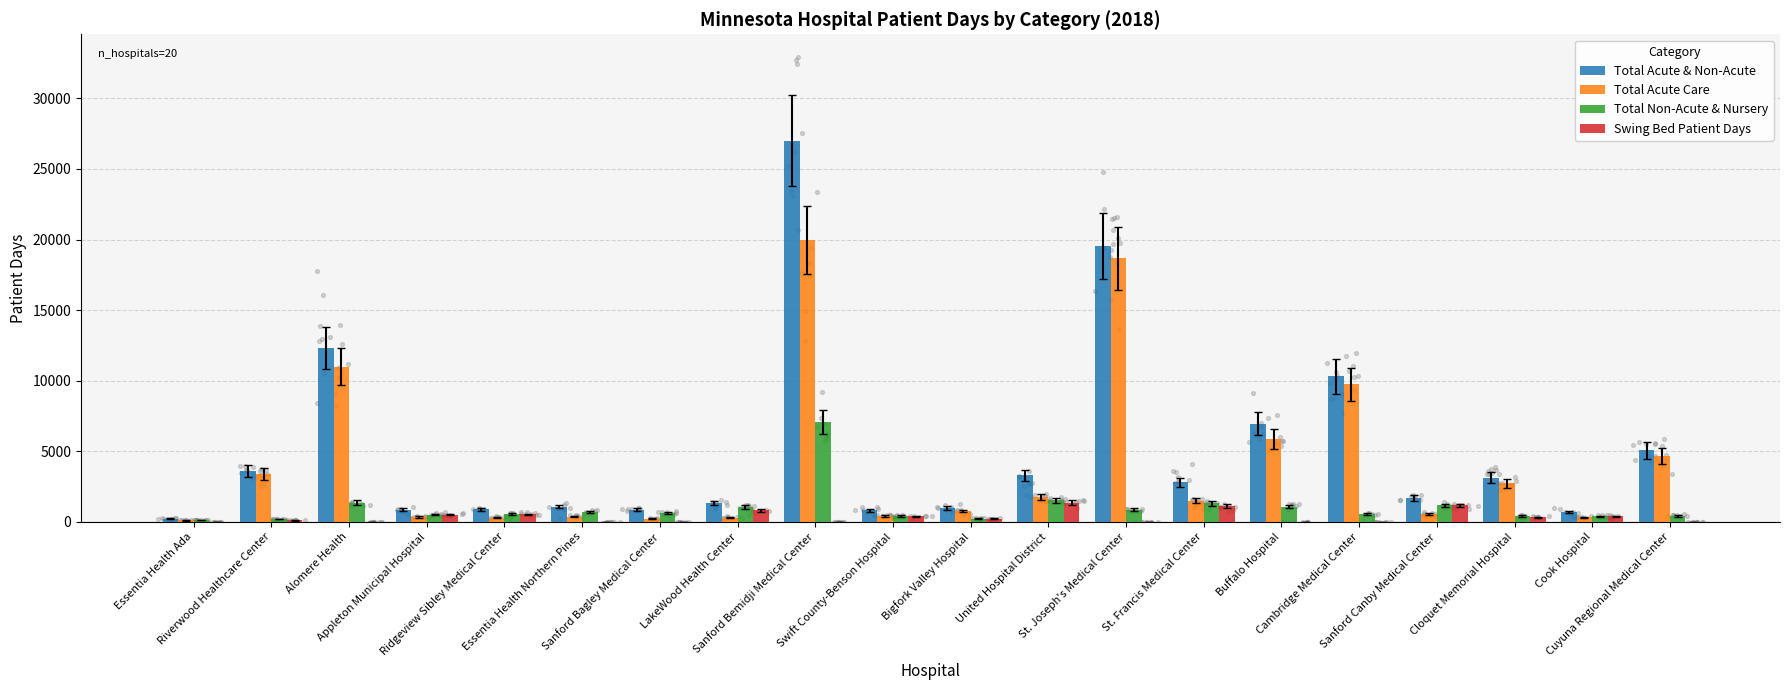

Which series has the largest Y range (max minus min)?

Total Acute & Non-Acute